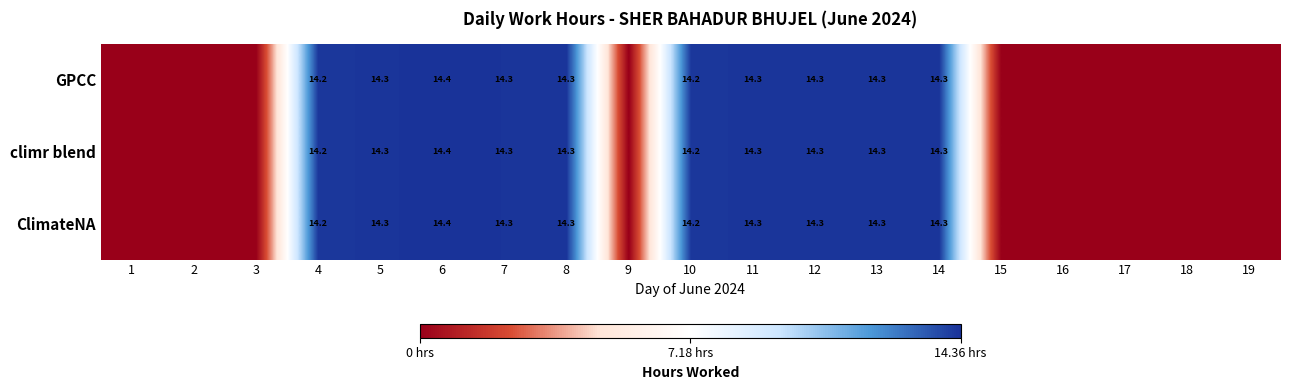

What is the total value across all series at 10?

42.6